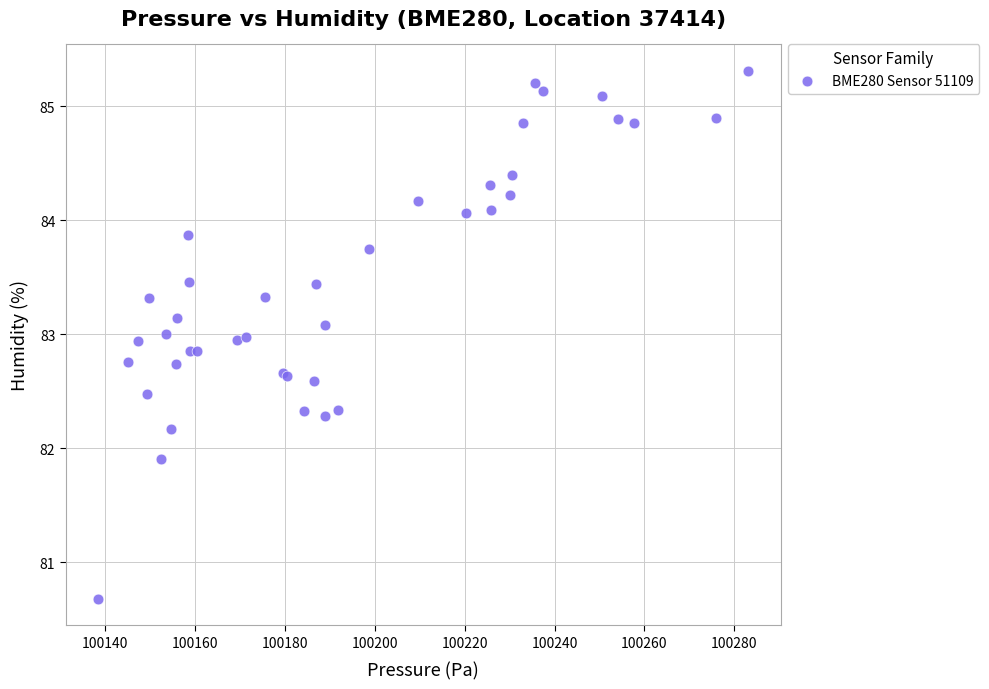

What Y value in the scatter plot is closest to 82?

81.9